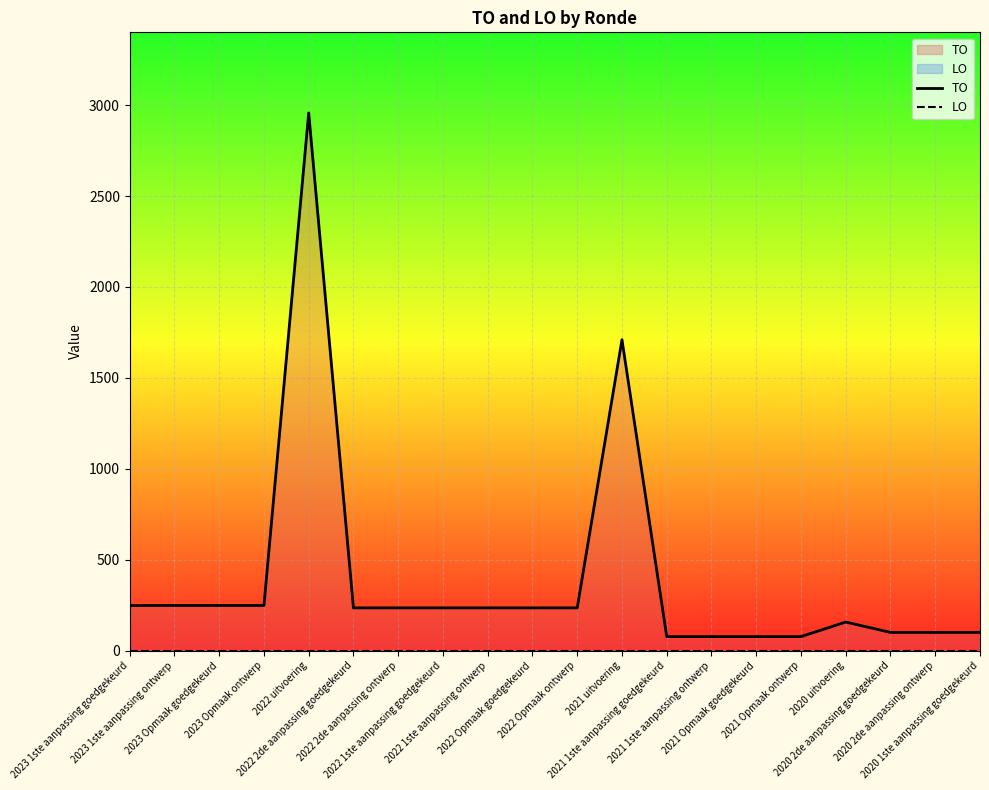

The value of TO at 2022 uitvoering is 2957. True or false?

True